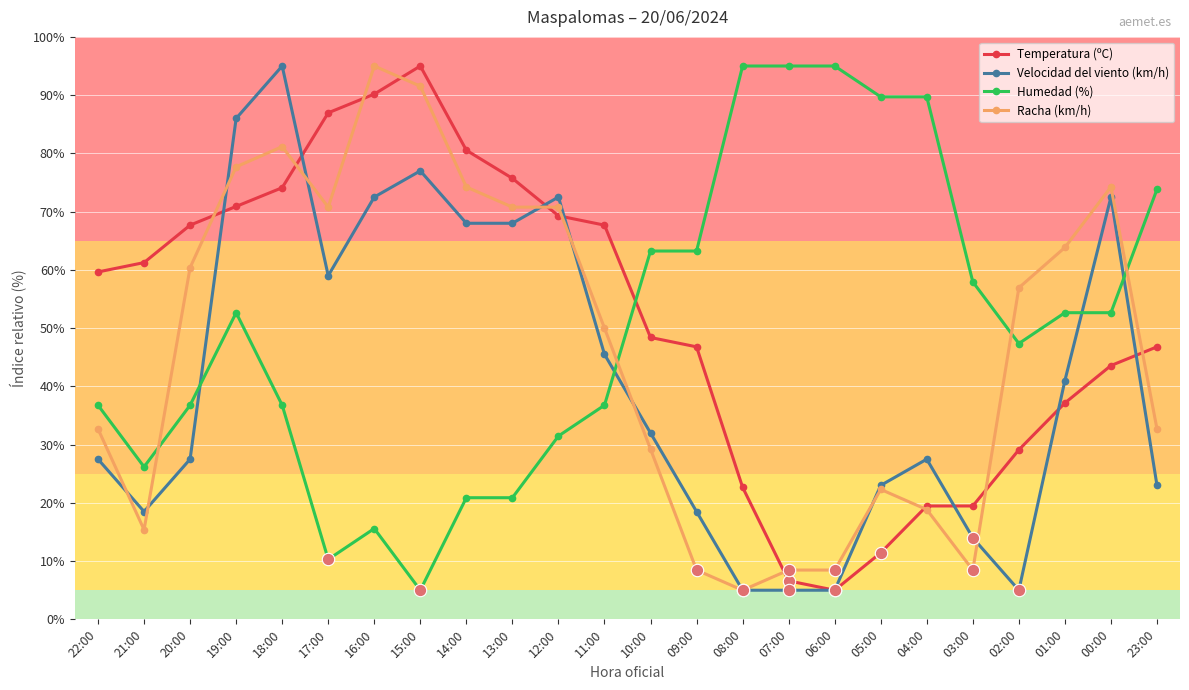

Which series changed the most between 21:00 and 09:00?

Humedad (%)